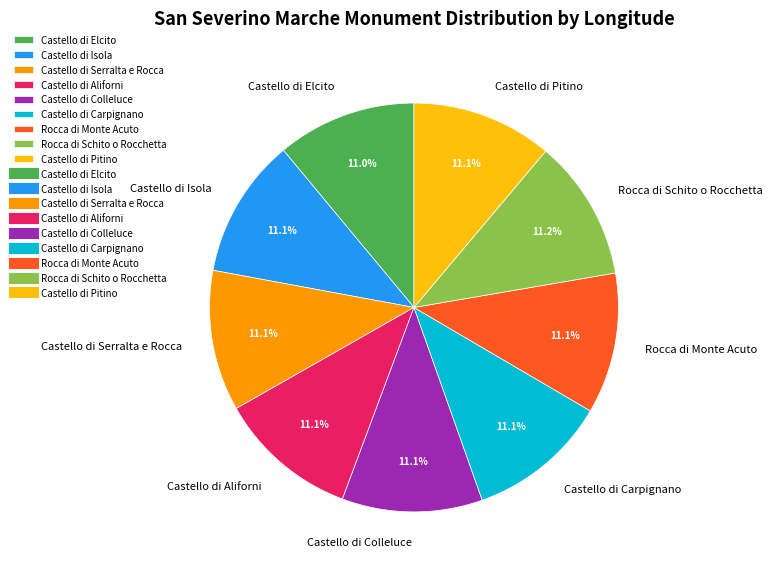

What is the ratio of the value at Rocca di Monte Acuto to the value at Castello di Aliforni?

1.0